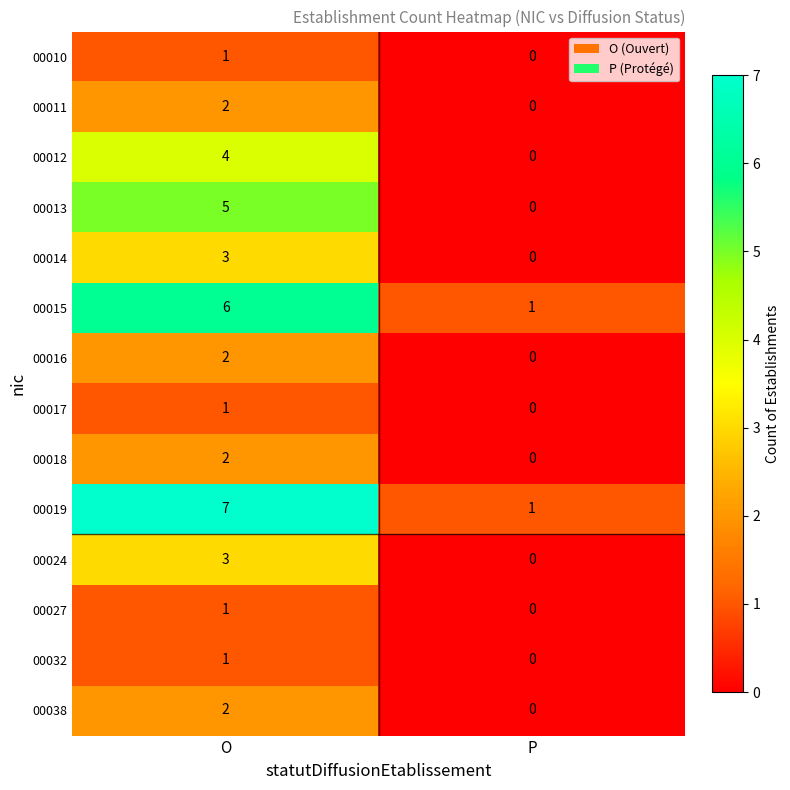

Between O and P, which series saw the biggest shift?

00019